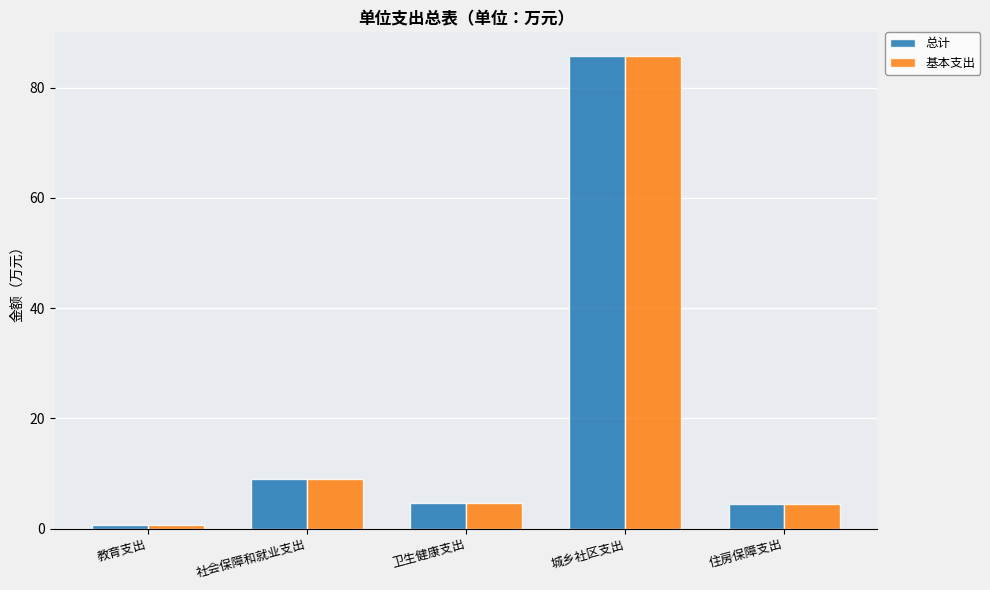

At which label is 总计 closest to 43?

社会保障和就业支出